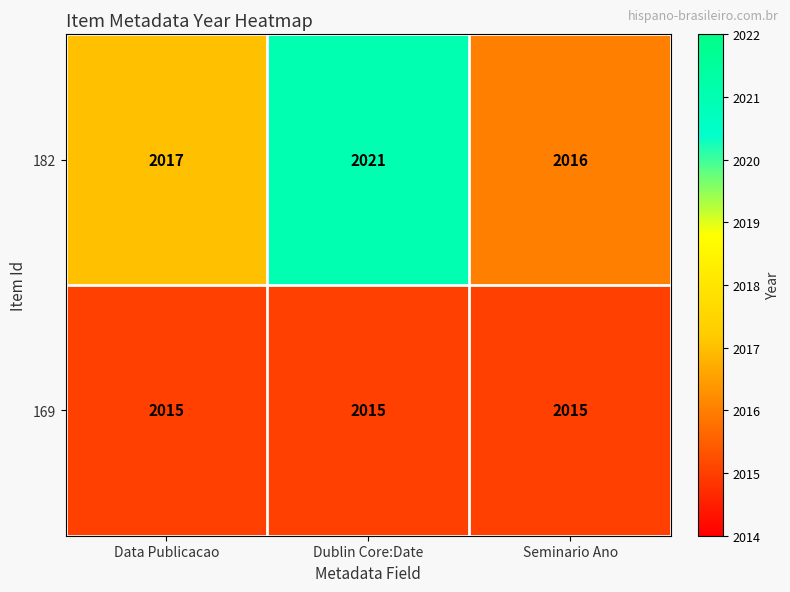

Reading left to right, list all the values displayed in this chart.

182: Data Publicacao=2017	Dublin Core:Date=2021	Seminario Ano=2016
169: Data Publicacao=2015	Dublin Core:Date=2015	Seminario Ano=2015